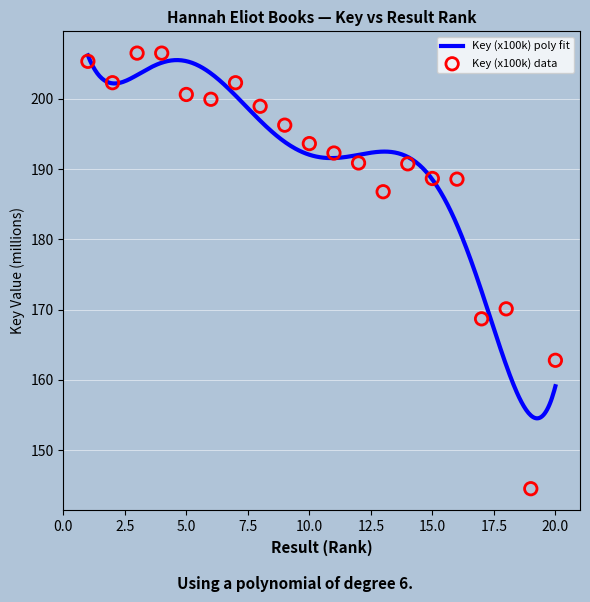

Between 9 and 15, which is larger?

9